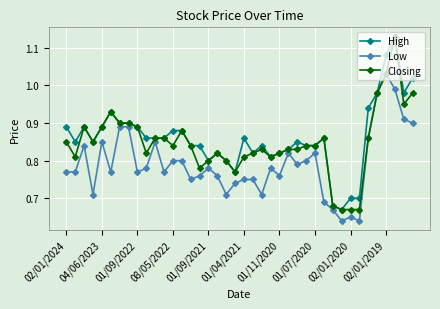

Rank the series by their average value, from highest to lowest.

High, Closing, Low